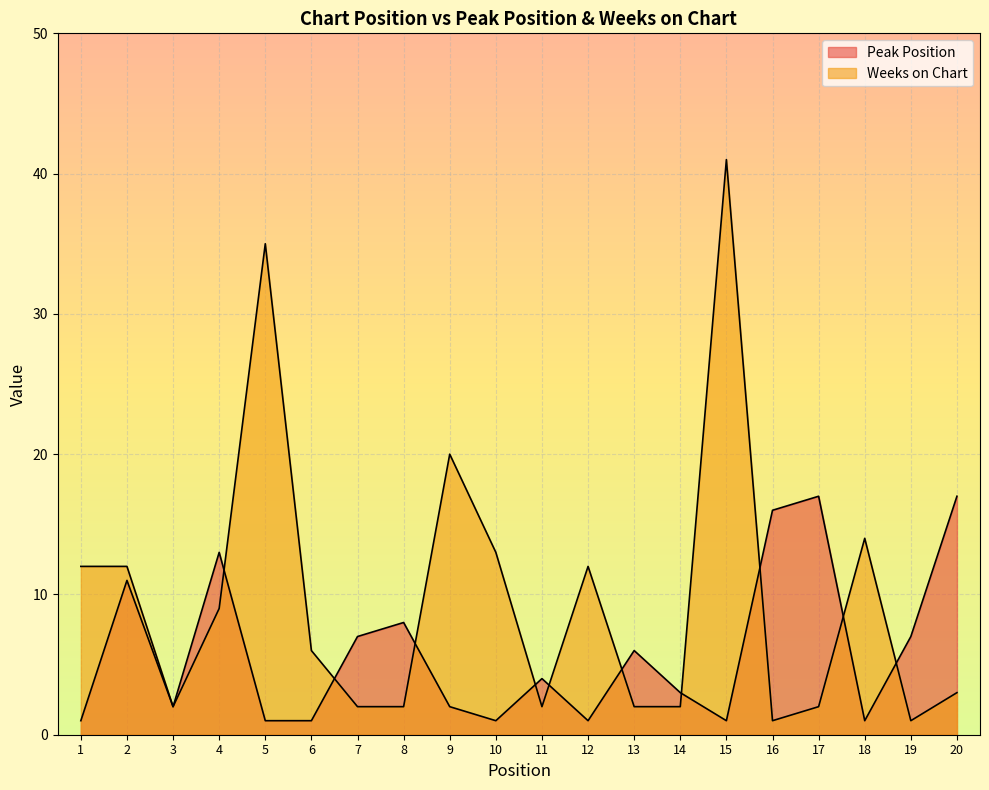

Which category has the lowest value across all series?

1